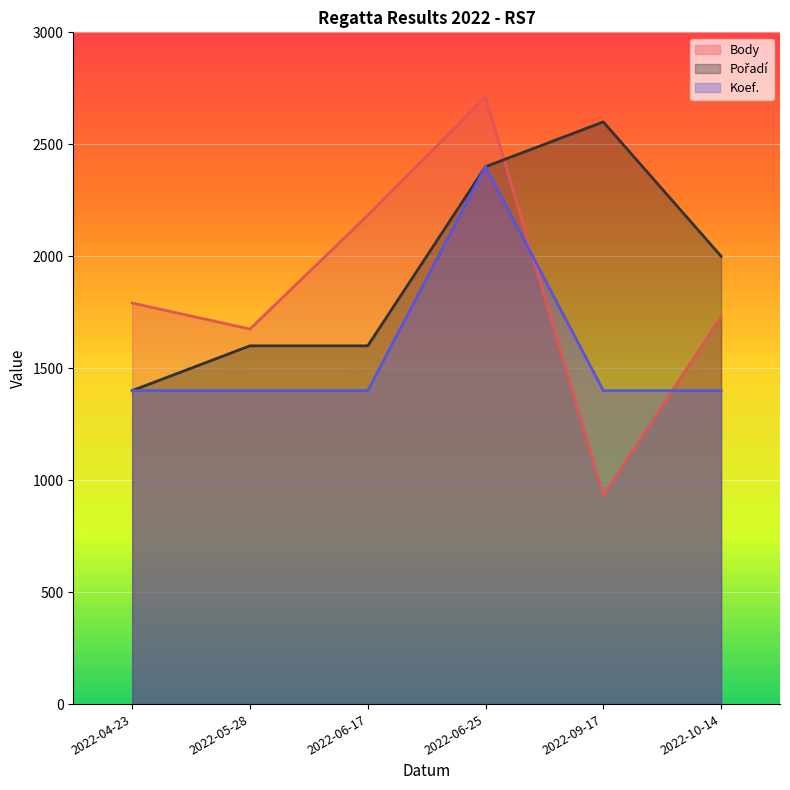

The Pořadí series shows 2400 at 2022-06-25. True or false?

True